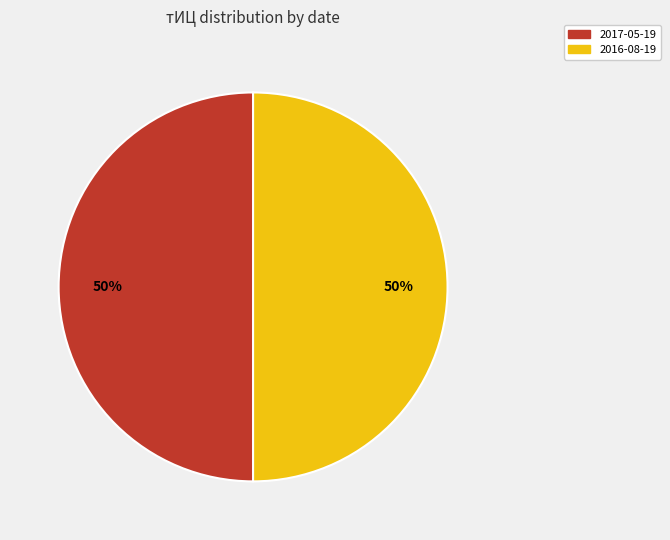

Is the sum of 2017-05-19 and 2016-08-19 greater than half?

Yes